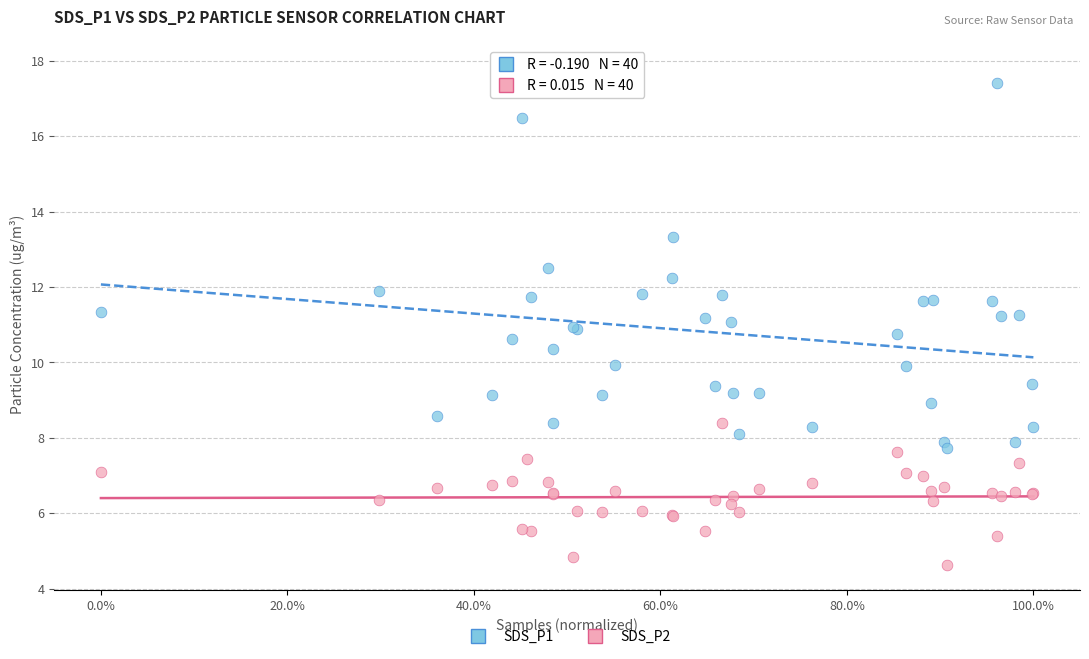

Which series has the largest Y range (max minus min)?

SDS_P1